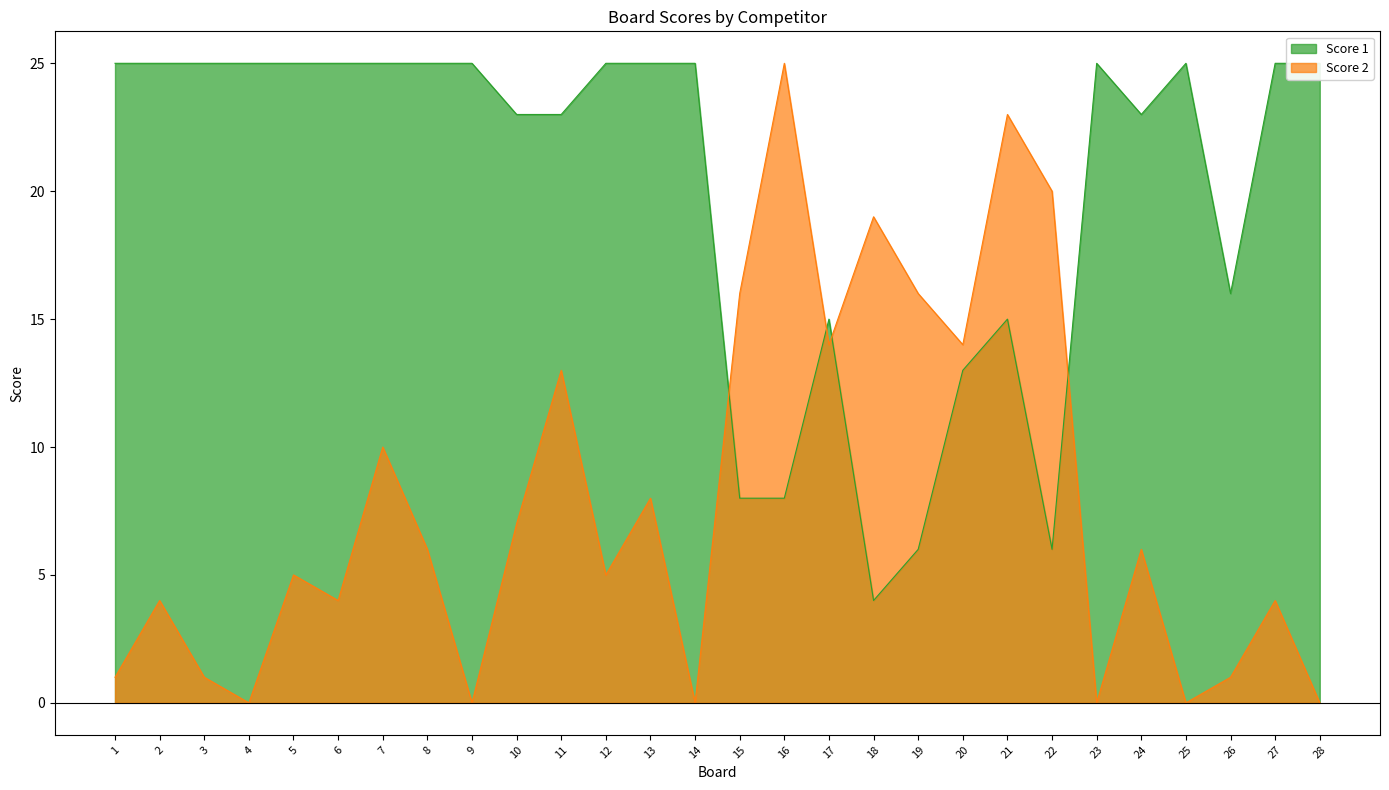

What is the difference between the maximum and minimum values in the Score 2 series?

25